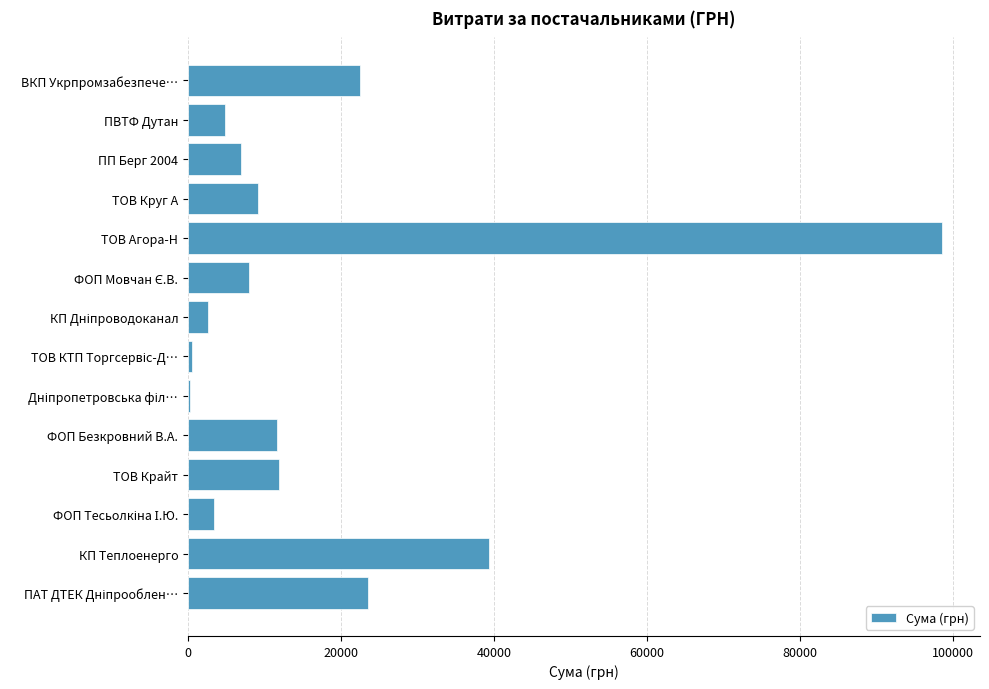

What is the change in value from ПП Берг 2004 to ТОВ Агора-Н?

+91580.7